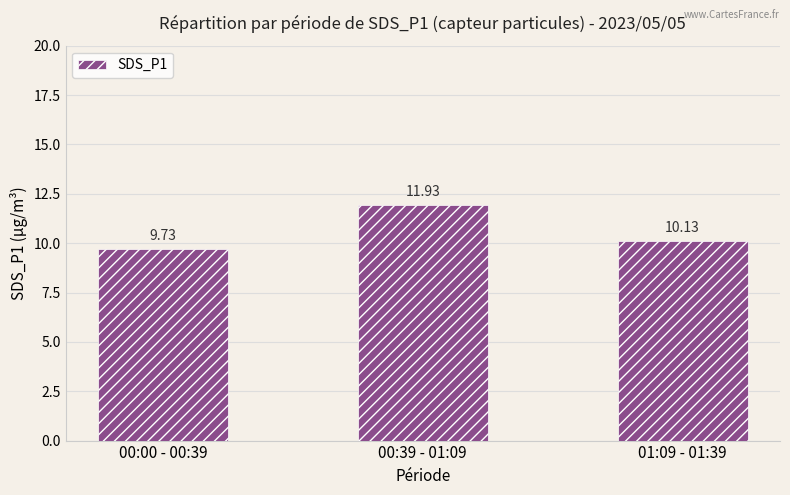

At which label is the value closest to 10?

01:09 - 01:39